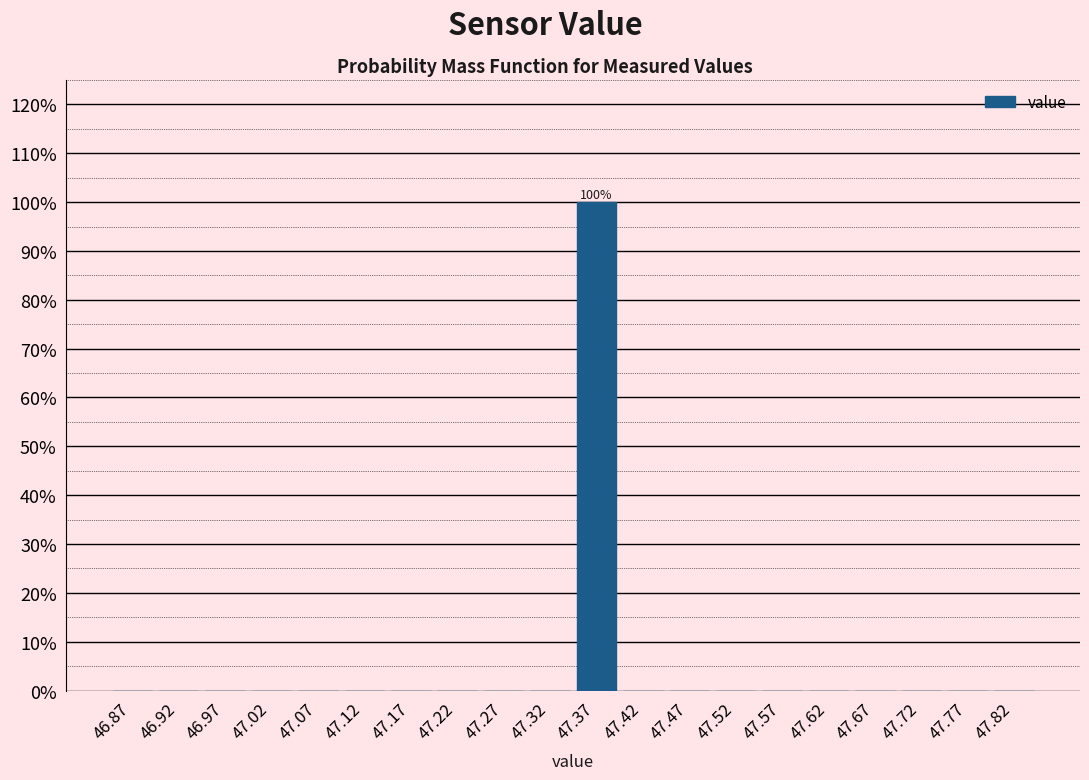

Over which range of the x-axis is the bar tallest?

47.34 to 47.39